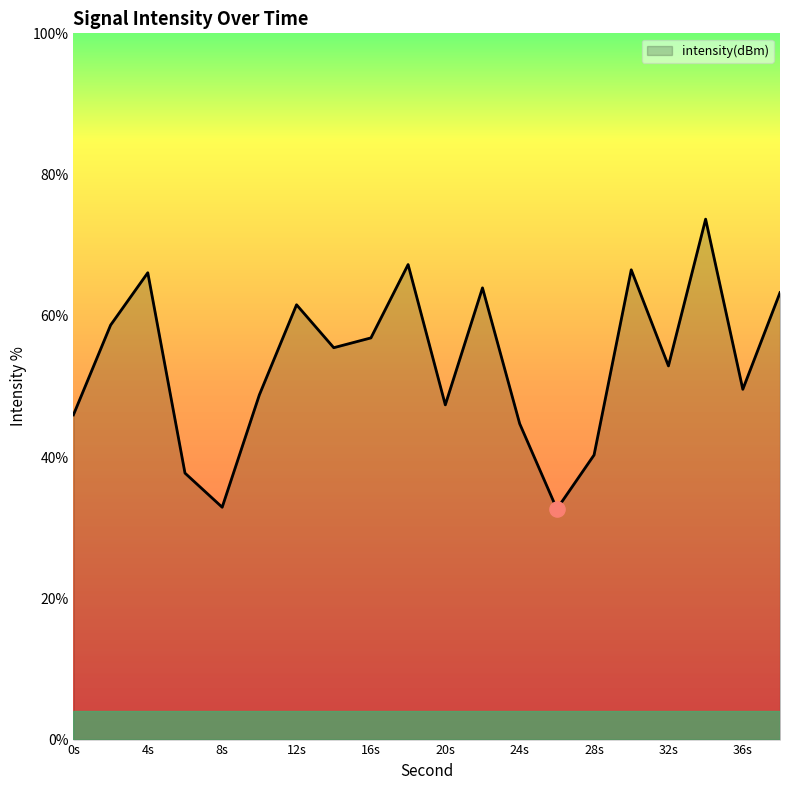

What is the minimum value shown in the chart?

32.6